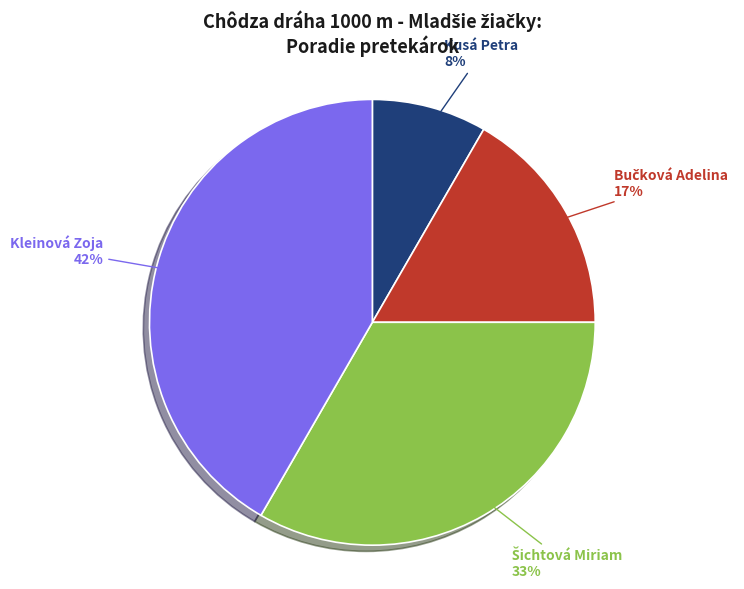

The Kleinová Zoja slice represents 32% of the pie. True or false?

False